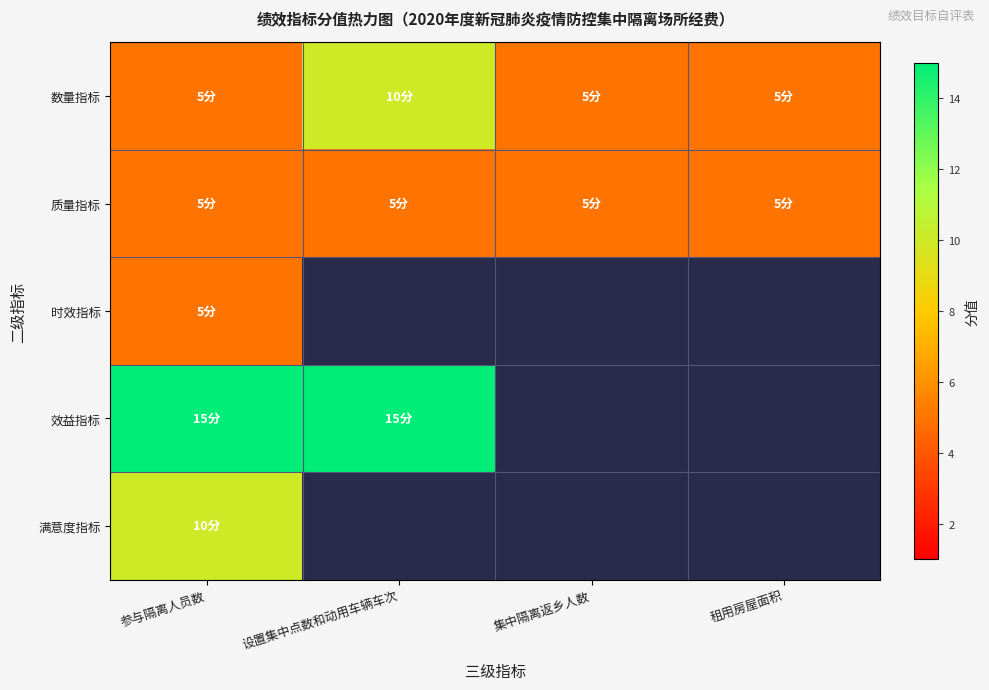

Count the number of data series in this chart.

5